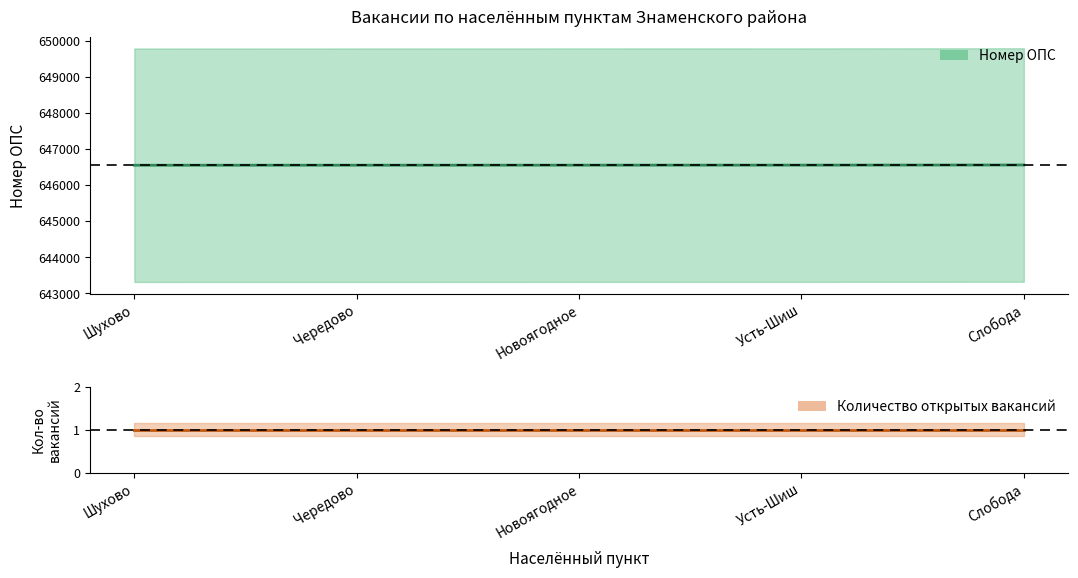

Between Чередово and Усть-Шиш, which series saw the biggest shift?

Номер ОПС